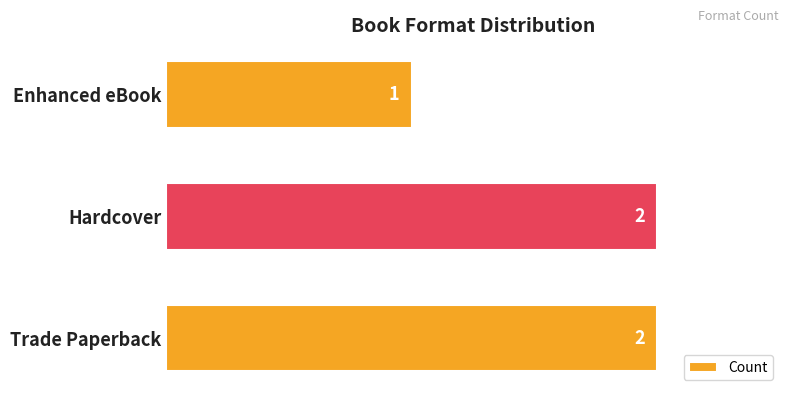

True or false: the data shows 1 at Trade Paperback.

False